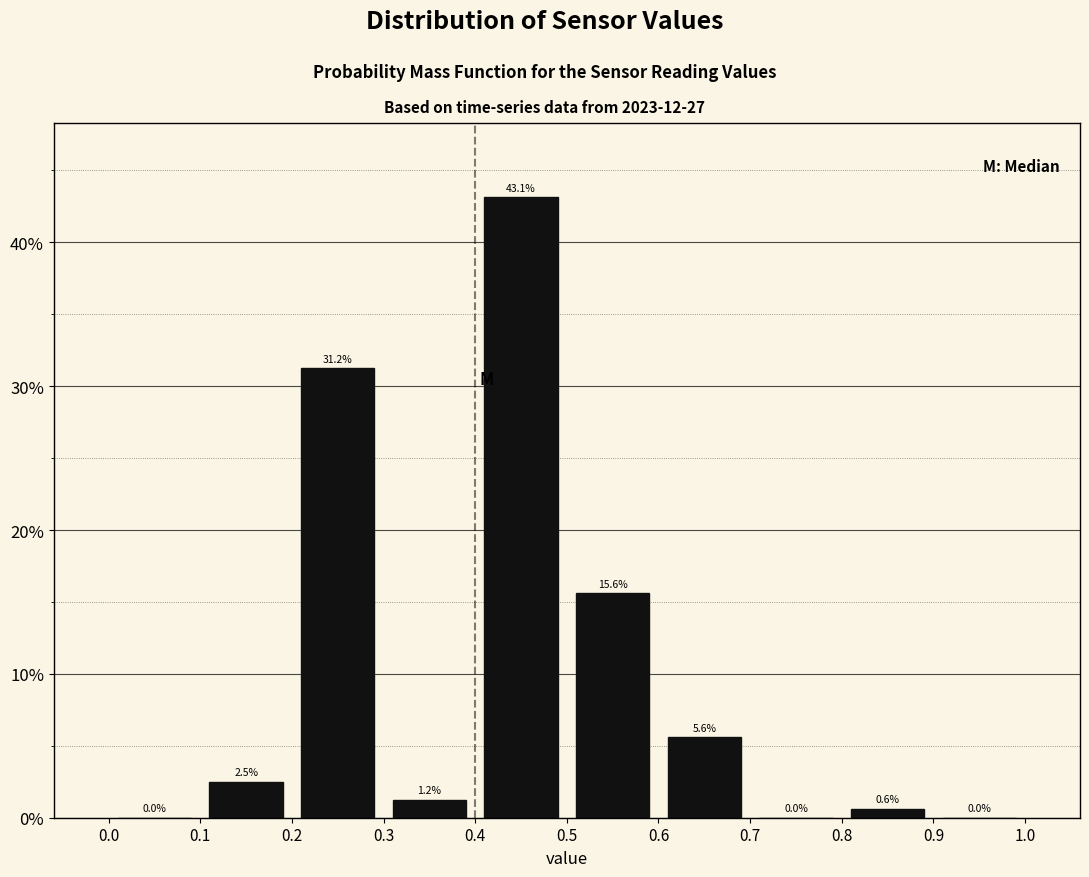

Reading left to right, list every bar in this chart as the range it spans on the x-axis followed by its height.

0.0 to 0.1: 0.0
0.1 to 0.2: 2.5
0.2 to 0.3: 31.2
0.3 to 0.4: 1.2
0.4 to 0.5: 43.1
0.5 to 0.6: 15.6
0.6 to 0.7: 5.6
0.7 to 0.8: 0.0
0.8 to 0.9: 0.6
0.9 to 1.0: 0.0